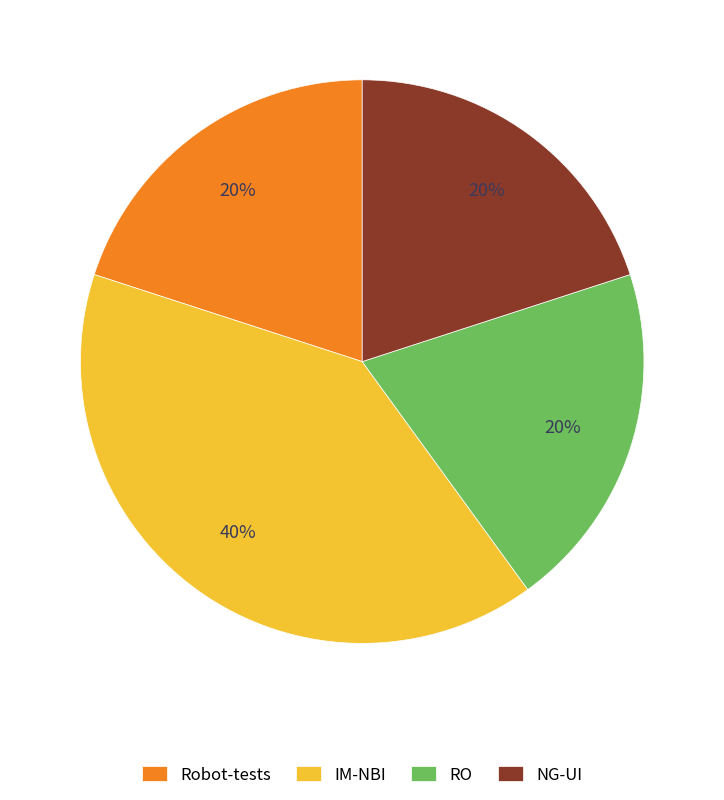

The IM-NBI slice represents 29% of the pie. True or false?

False